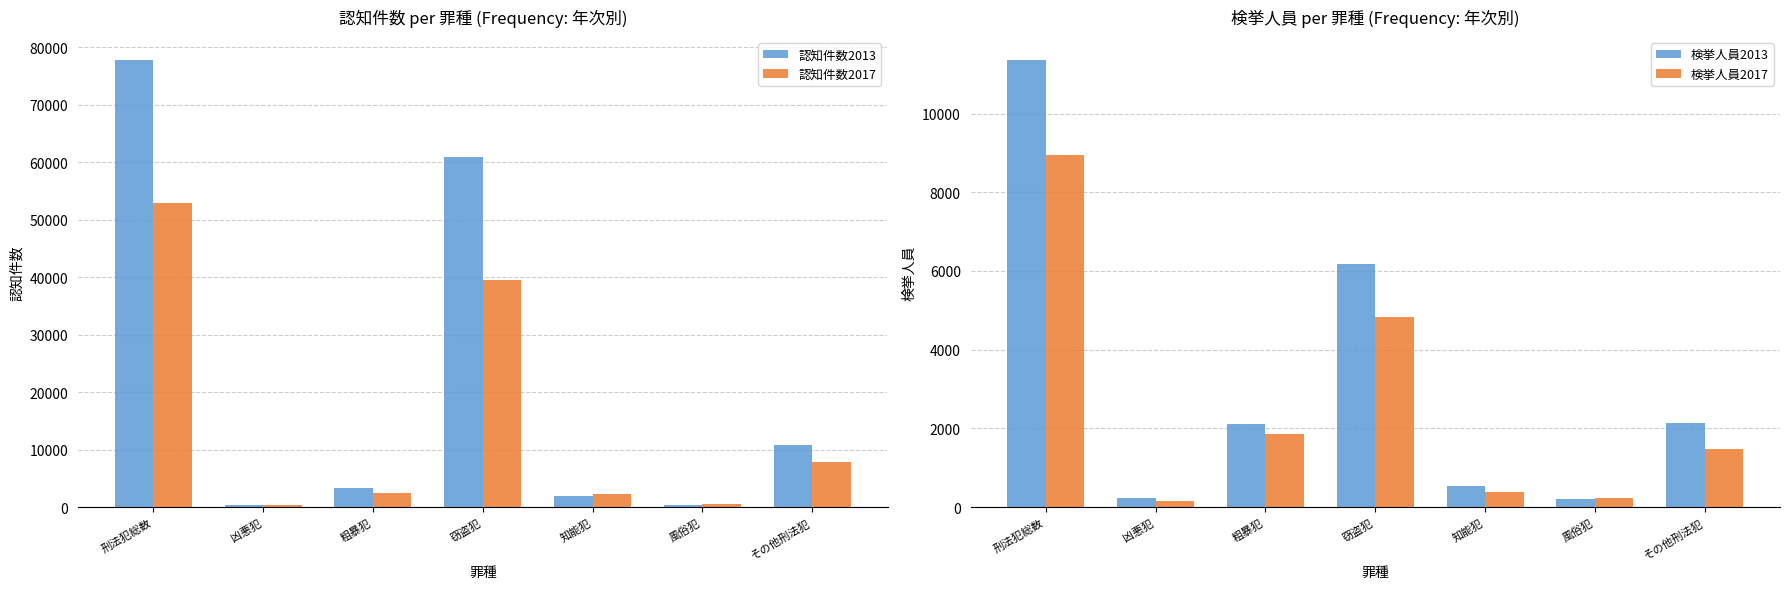

Which series has the largest total across all categories?

認知件数2013